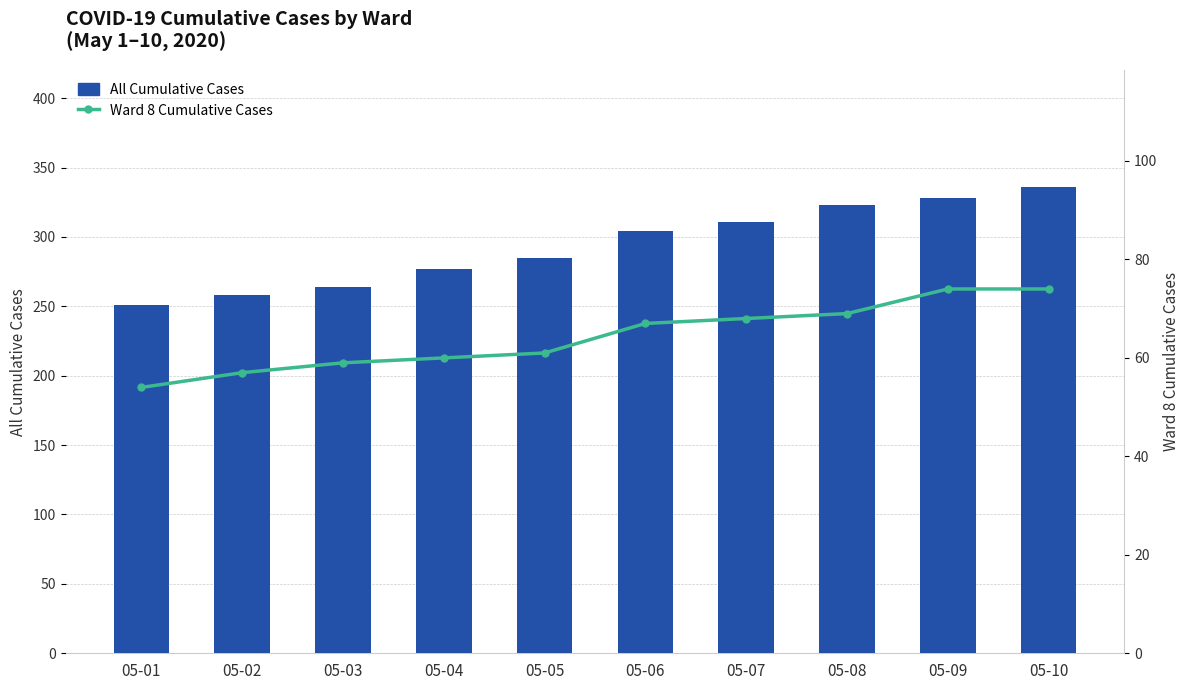

At which label does All Cumulative Cases first exceed 304?

05-07